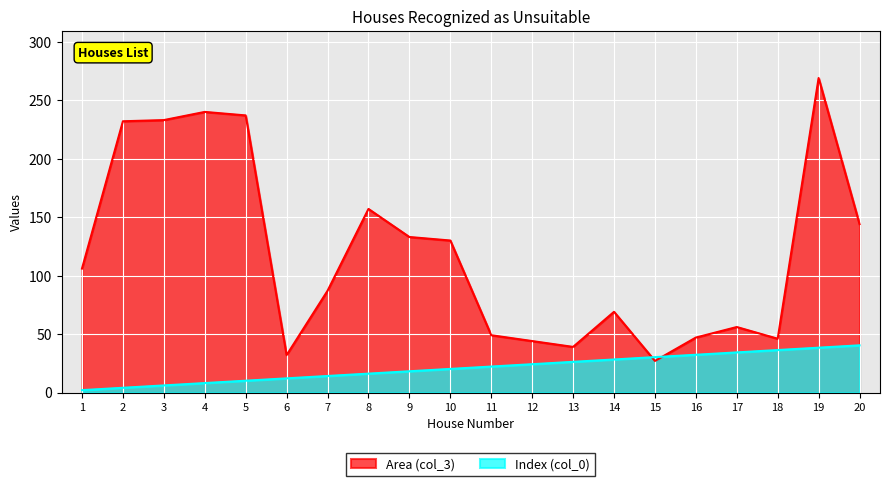

The Index (col_0) series shows 1.0 at 1. True or false?

False